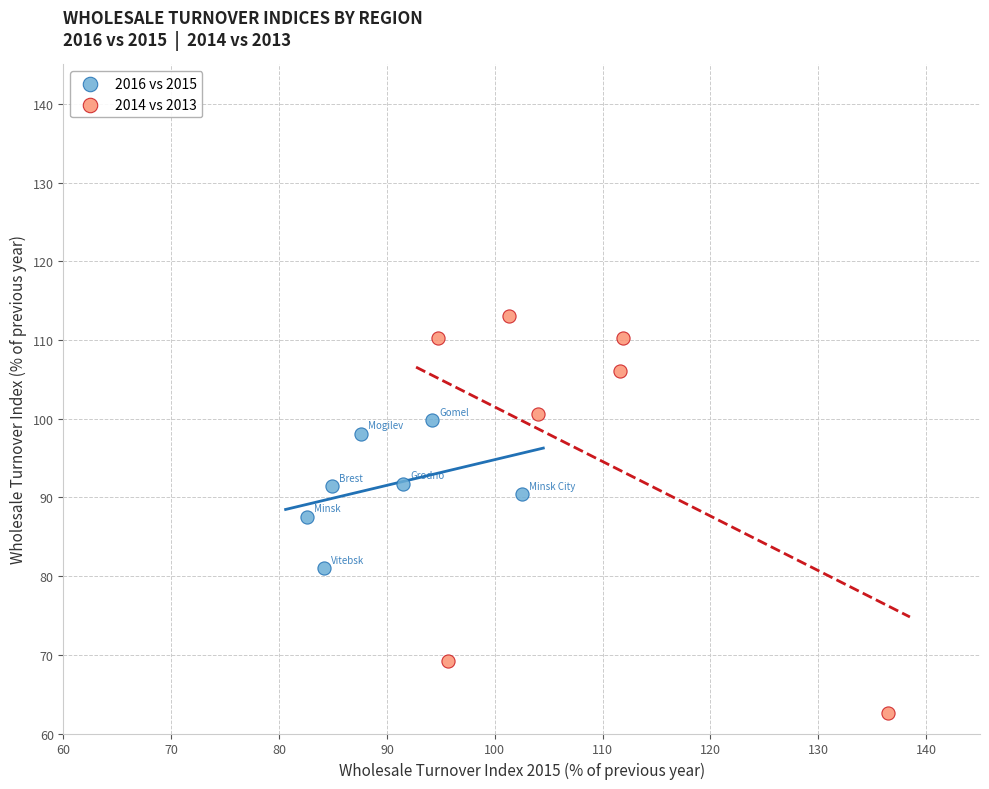

Which series has the largest Y range (max minus min)?

2014 vs 2013